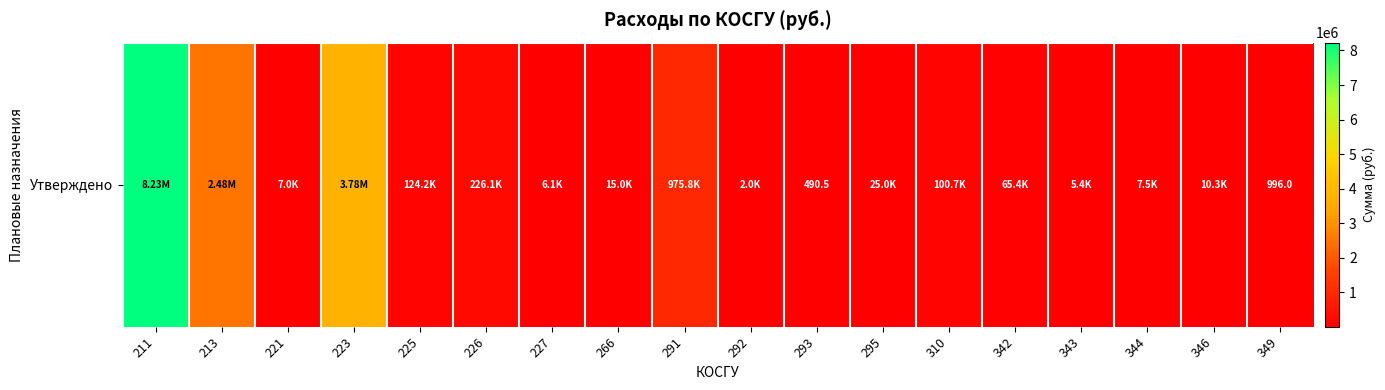

Reading right to left, transcribe all the data shown in this chart.

996.0	10302.4	7500.0	5400.0	65427.6	100684.1	25000.0	490.5	1970.4	975751.0	15000.0	6059.6	226149.9	124186.3	3783959.0	6987.9	2483380.0	8227630.9